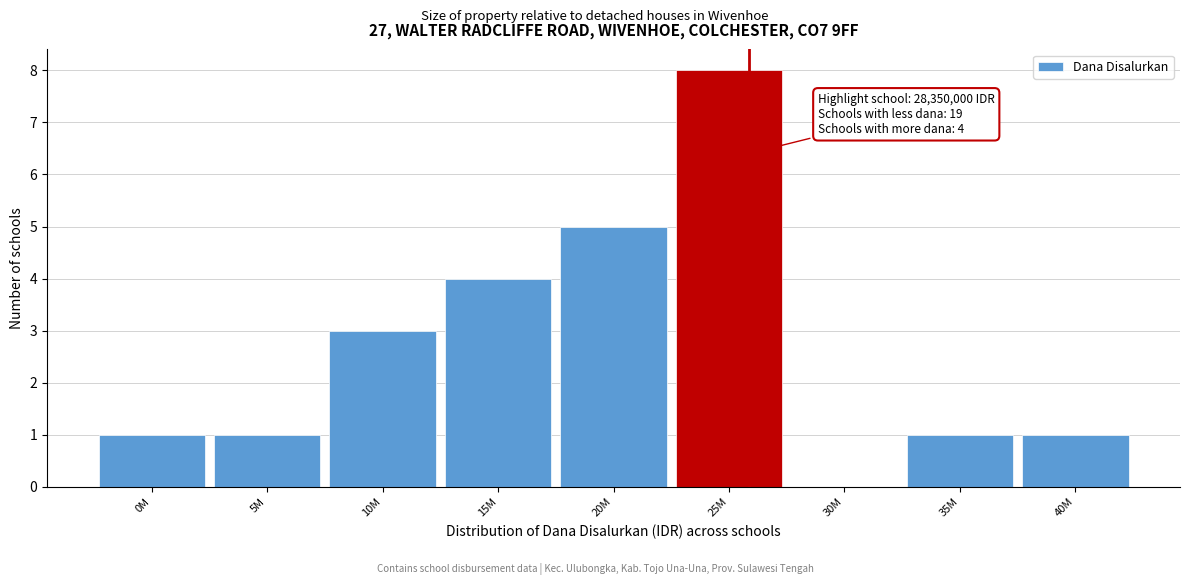

Reading left to right, transcribe all the data shown in this chart.

0M=1	5M=1	10M=3	15M=4	20M=5	25M=8	30M=0	35M=1	40M=1